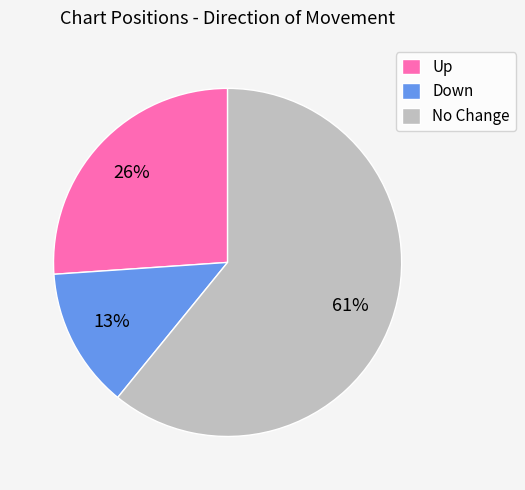

Rank the categories by value from highest to lowest.

No Change, Up, Down